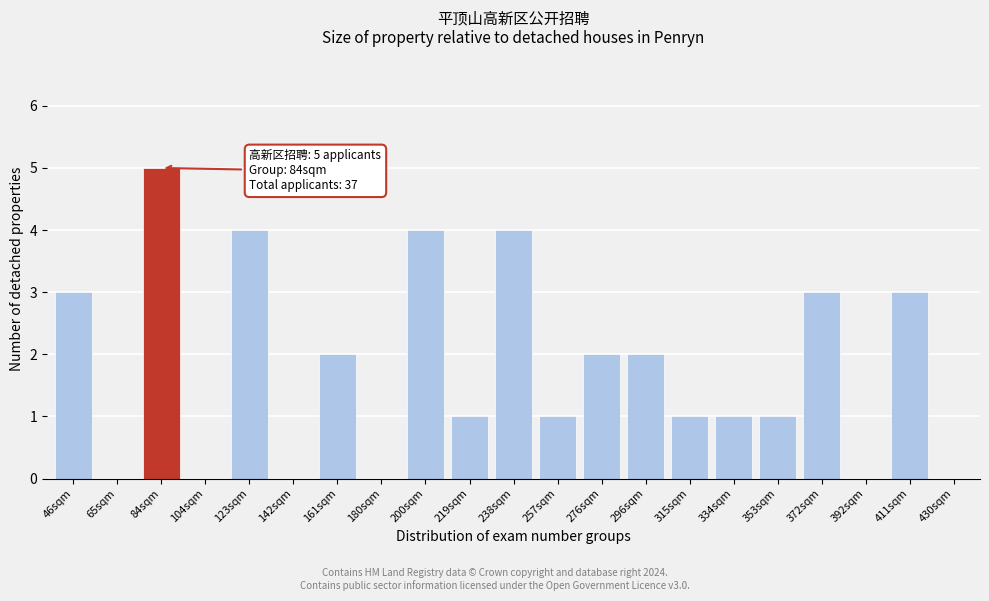

Reading left to right, extract all data points from this chart.

46sqm=3	65sqm=0	84sqm=5	104sqm=0	123sqm=4	142sqm=0	161sqm=2	180sqm=0	200sqm=4	219sqm=1	238sqm=4	257sqm=1	276sqm=2	296sqm=2	315sqm=1	334sqm=1	353sqm=1	372sqm=3	392sqm=0	411sqm=3	430sqm=0